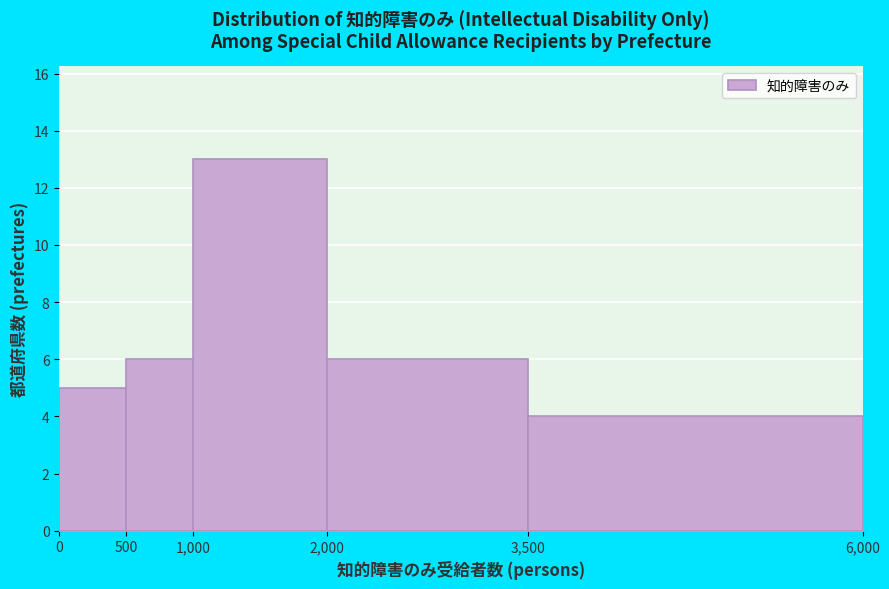

Reading left to right, list every bar in this chart as the range it spans on the x-axis followed by its height. The values are not printed on the chart, so give them approximately, as read against the axis.

0 to 500: 5
500 to 1,000: 6
1,000 to 2,000: 13
2,000 to 3,500: 6
3,500 to 6,000: 4